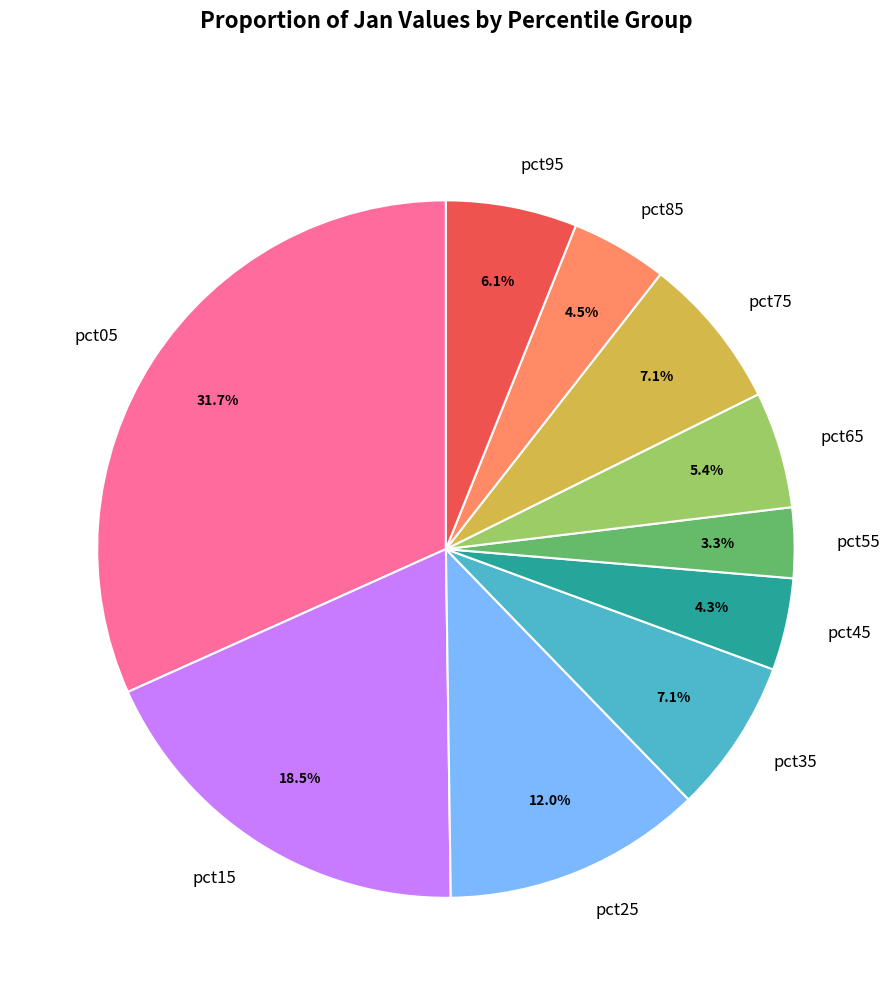

To the nearest percent, what percentage of the pie is pct55?

3%